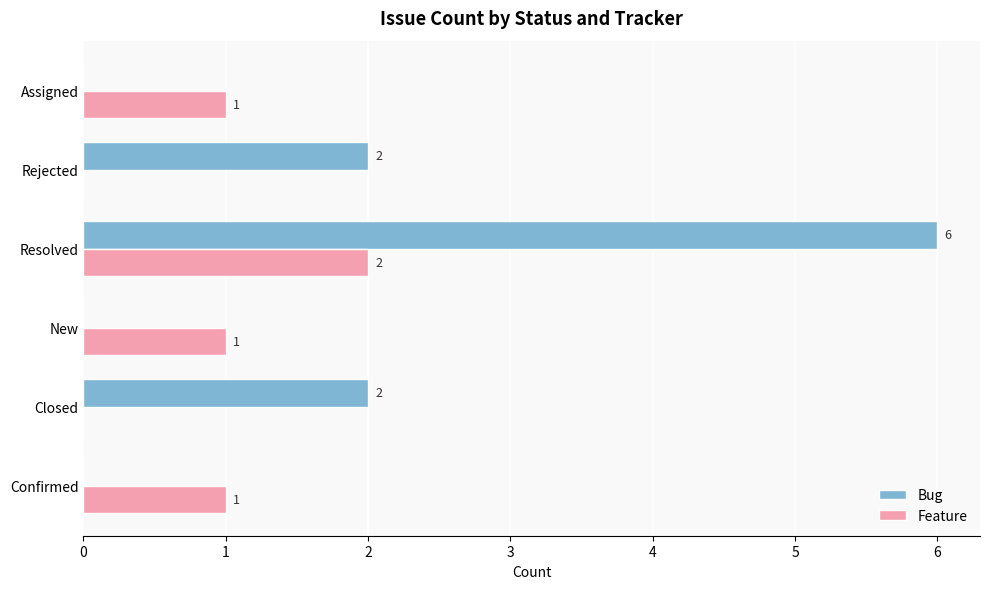

What is the sum of all Feature values?

5